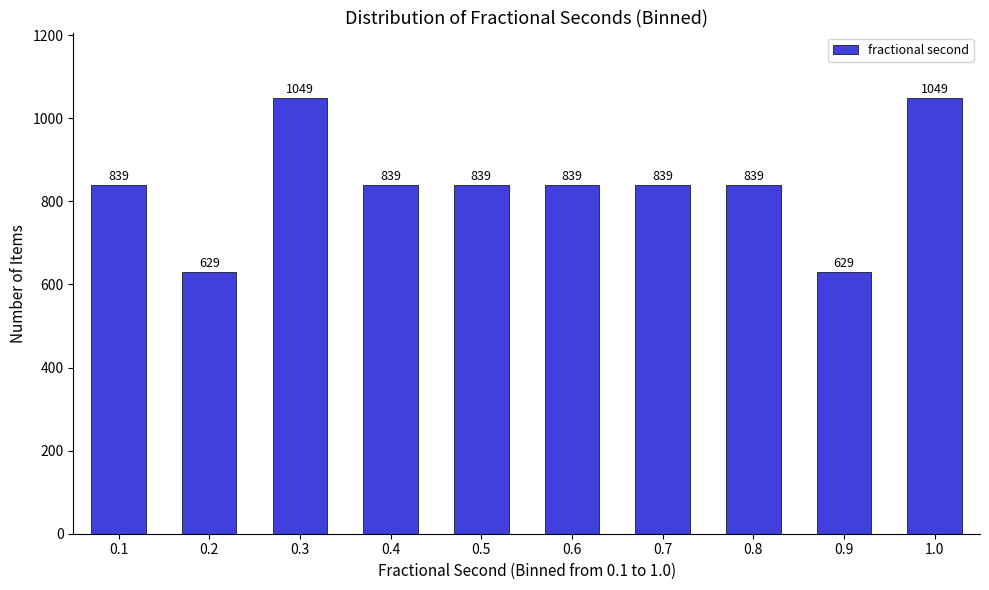

Reading left to right, transcribe all the data shown in this chart.

839	629	1049	839	839	839	839	839	629	1049